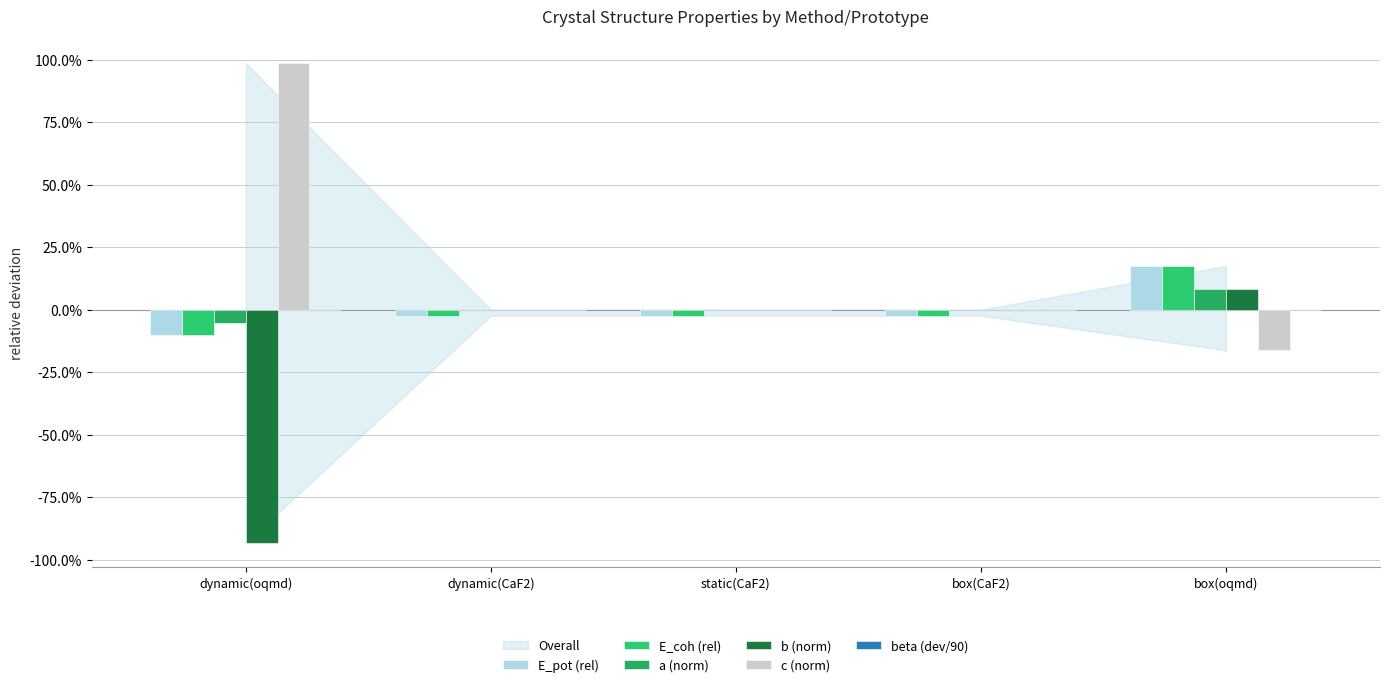

Does the chart contain stacked bars?

No